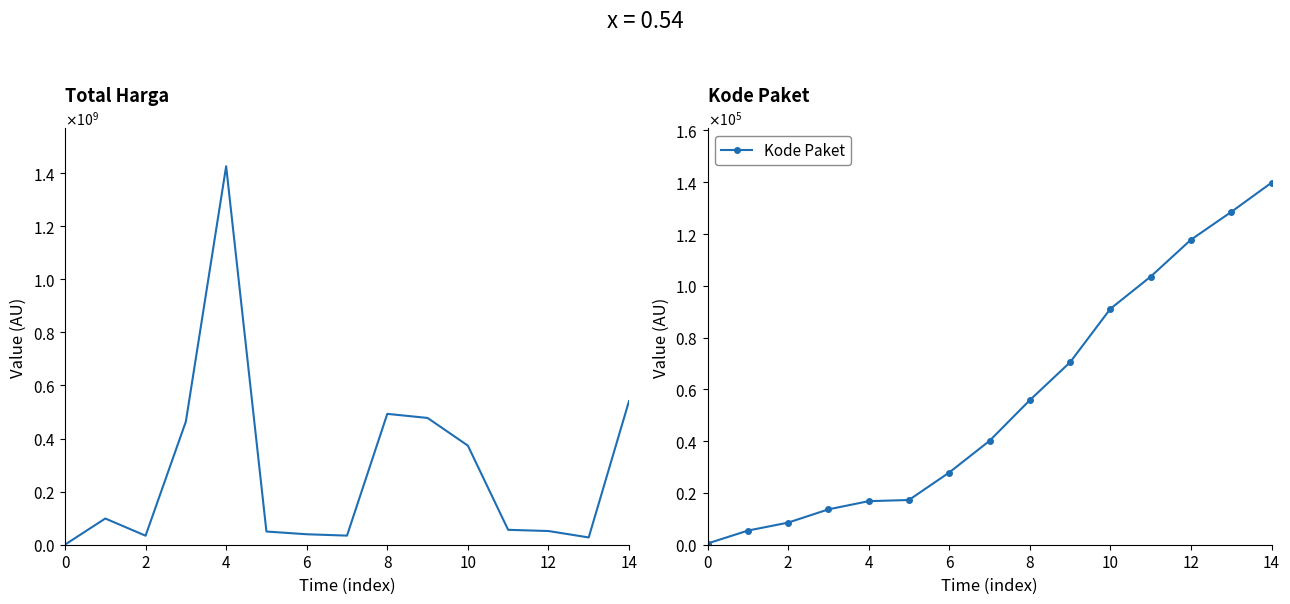

At which label is Total Harga closest to 713100750?

14